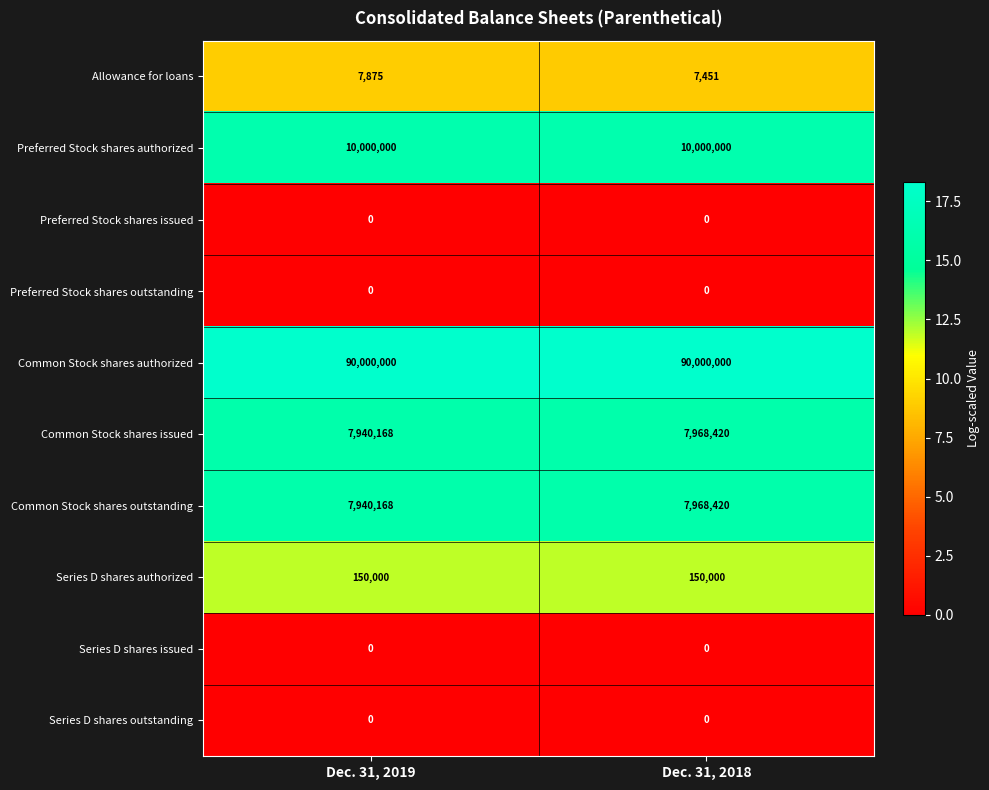

The value of Preferred Stock shares issued at Dec. 31, 2018 is 0. True or false?

True